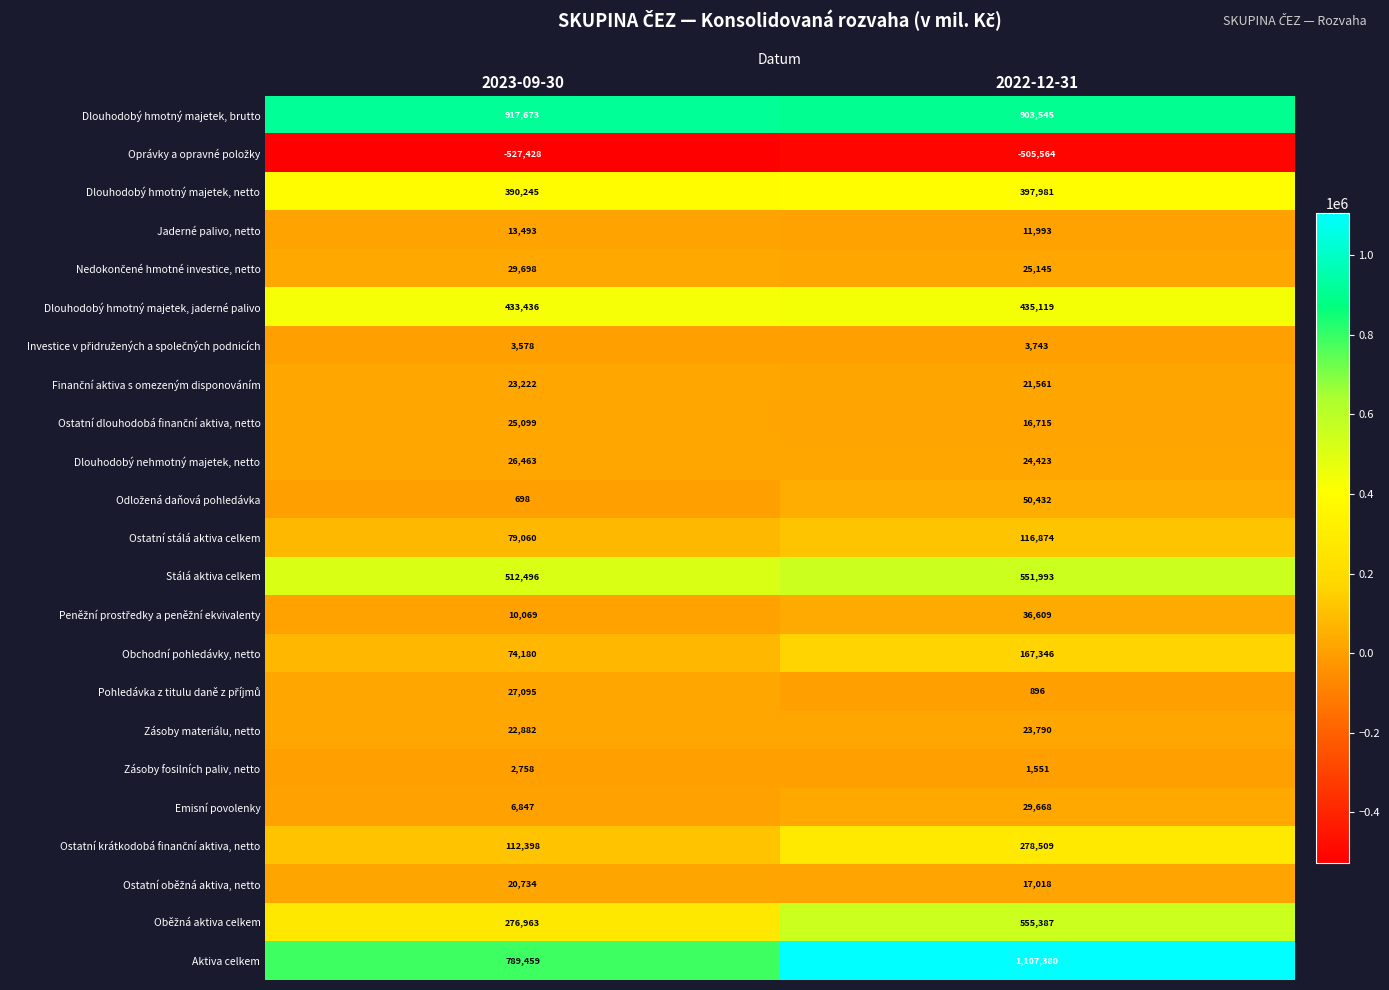

Which label corresponds to the smallest value in the chart?

2023-09-30